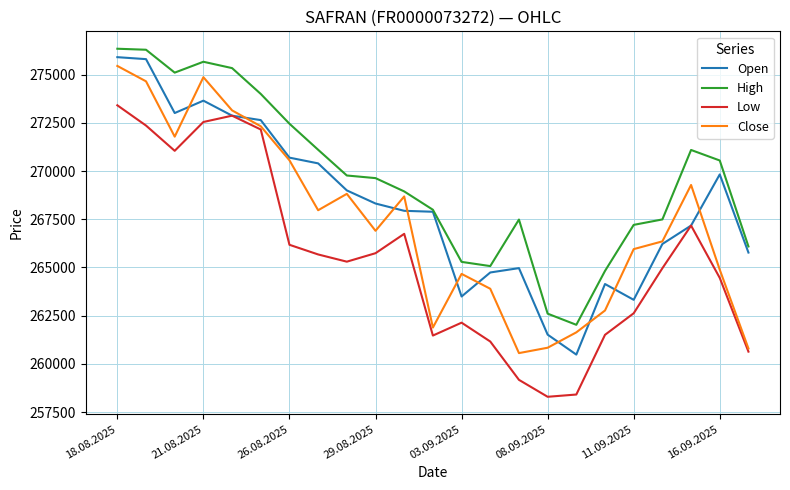

What is the difference between the maximum and minimum values in the Close series?

14882